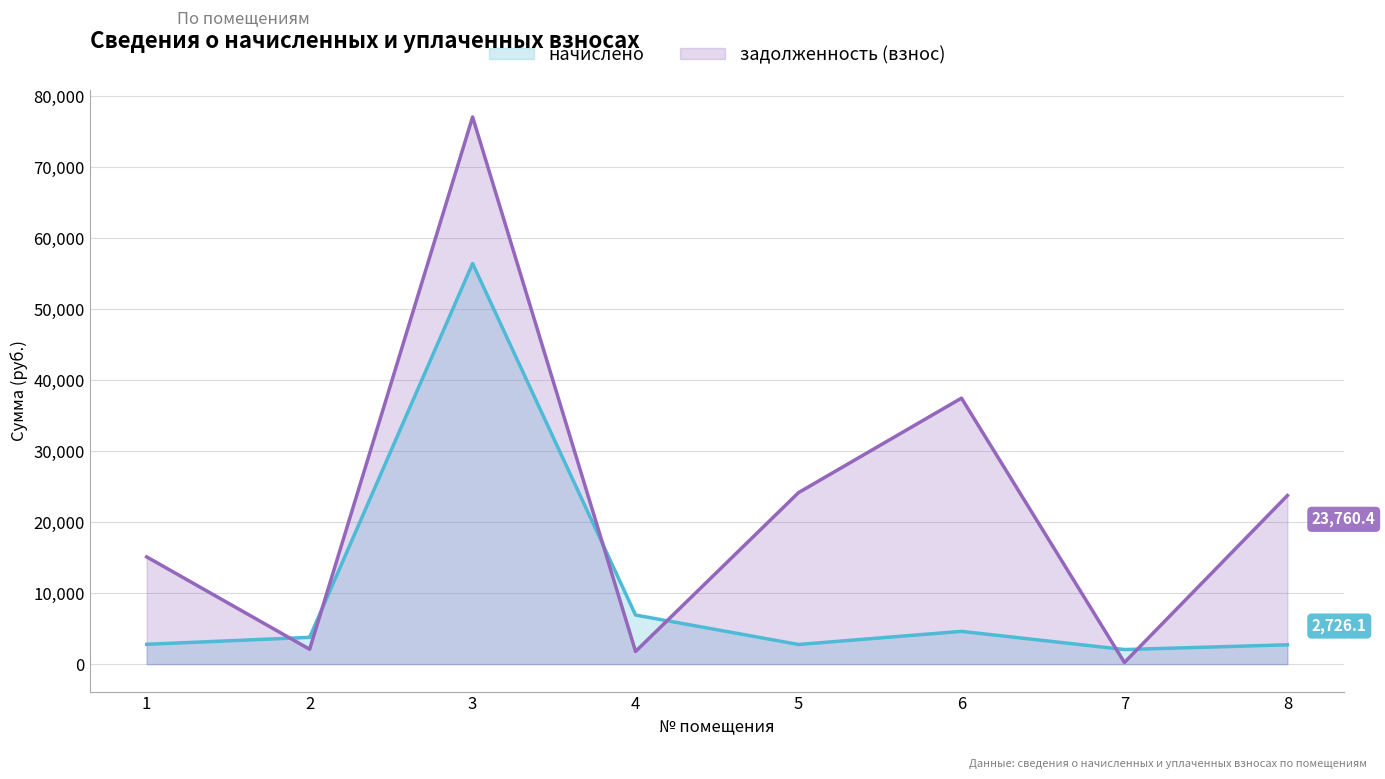

In начислено, how many points are lower than both neighbors (excluding endpoints)?

2